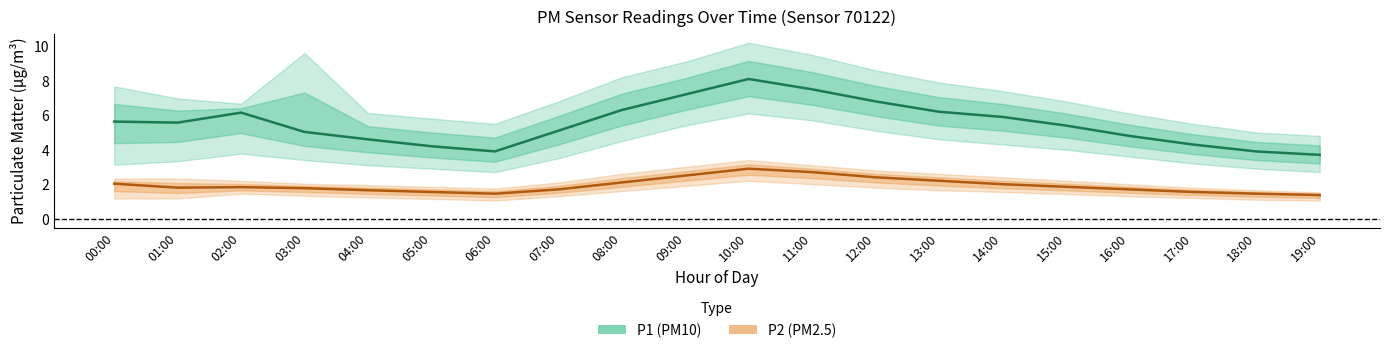

How many interior local valleys does the P1 series have?

2